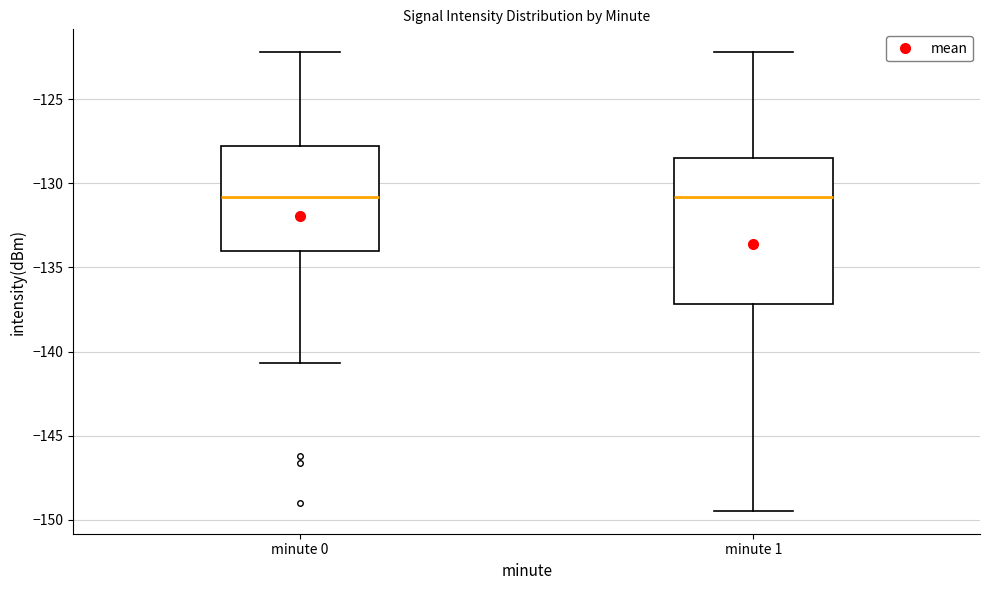

Where does the upper whisker of the box for minute 1 end on the y-axis? The values are not printed on the chart, so give them approximately, as read against the axis.

-122.0